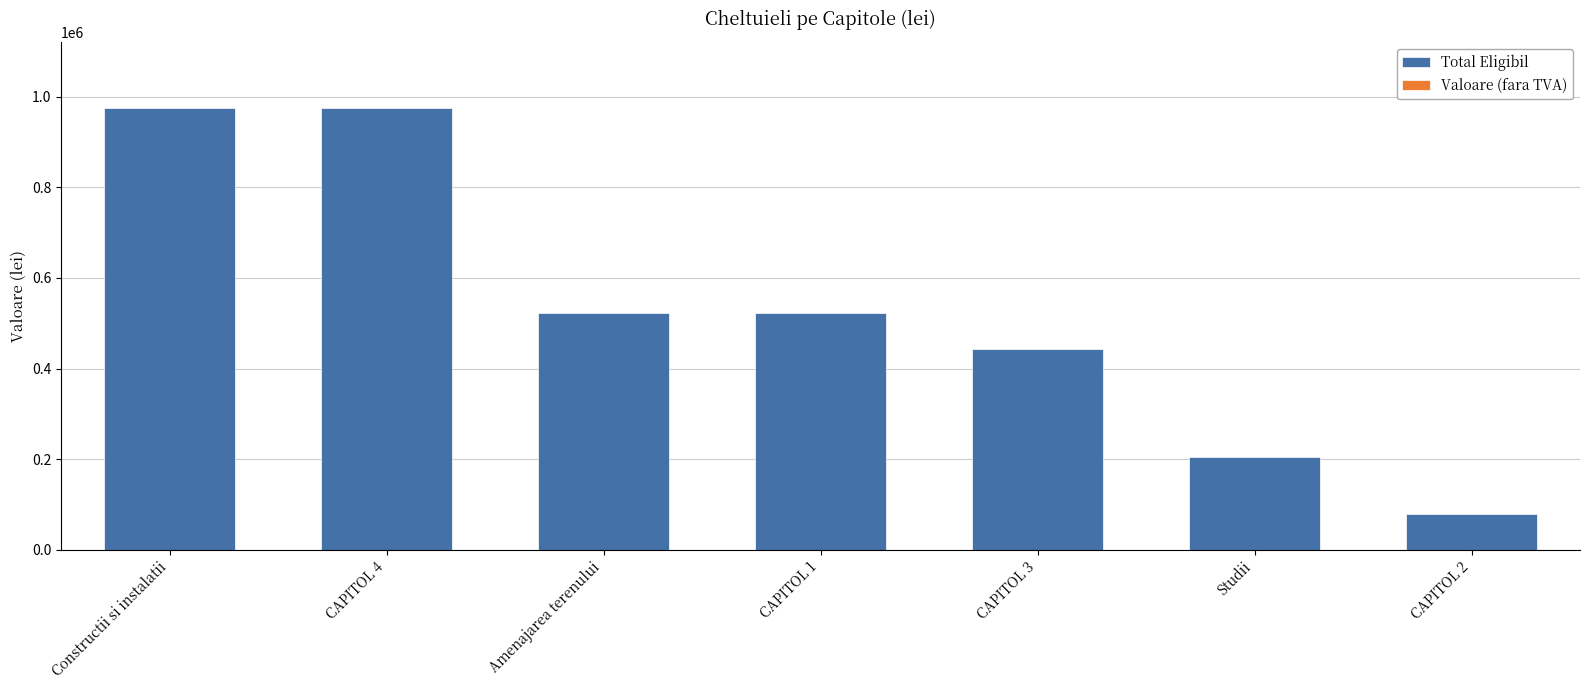

Is it true that the value at Studii is 110346.6?

False